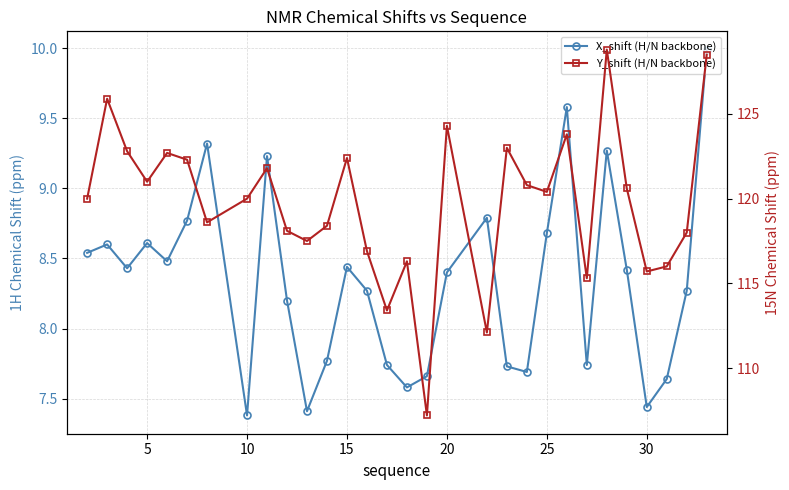

Reading left to right, what are all the values shown in this chart?

X_shift (H/N backbone): 8.5	8.6	8.4	8.6	8.5	8.8	9.3	7.4	9.2	8.2	7.4	7.8	8.4	8.3	7.7	7.6	7.7	8.4	8.8	7.7	7.7	8.7	9.6	7.7	9.3	8.4	7.4	7.6	8.3	10.0
Y_shift (H/N backbone): 120.0	125.9	122.8	121.0	122.7	122.3	118.6	120.0	121.8	118.1	117.5	118.4	122.4	116.9	113.4	116.3	107.2	124.3	112.1	123.0	120.8	120.4	123.8	115.3	128.8	120.6	115.7	116.0	118.0	128.5